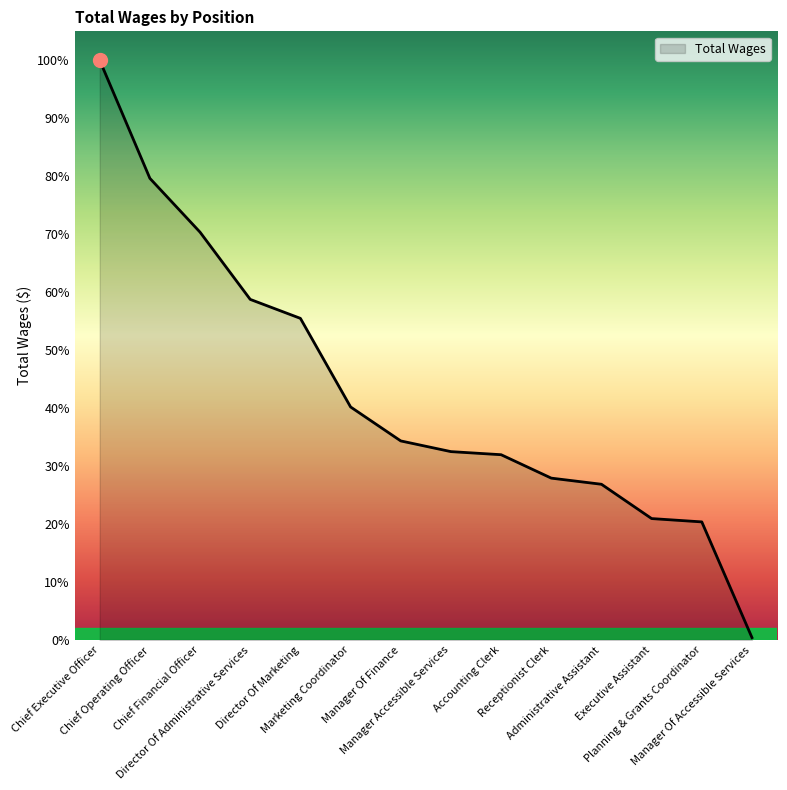

Where is the data nearest to the value 106176?

Director Of Marketing